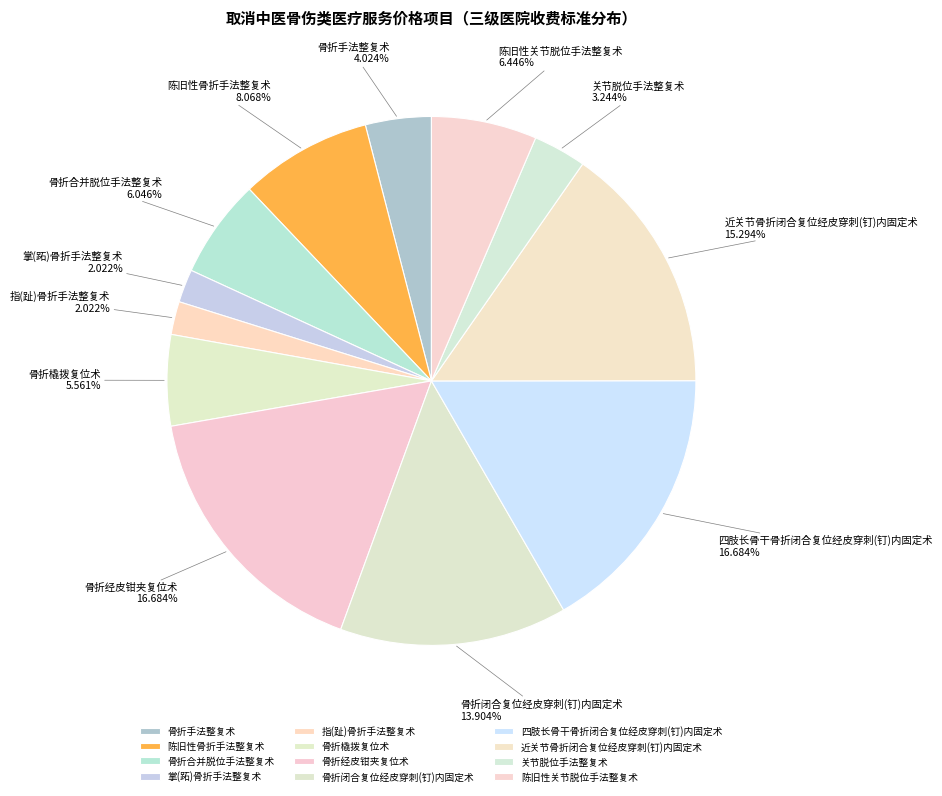

What is the ratio of the value at 骨折闭合复位经皮穿刺(钉)内固定术 to the value at 骨折手法整复术?

3.5